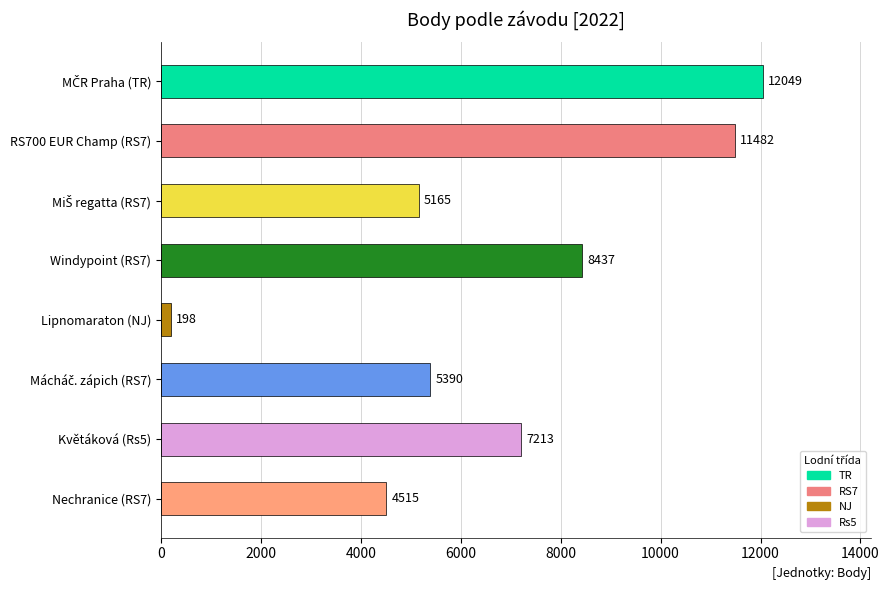

The value at Květáková (Rs5) is 7213. True or false?

True